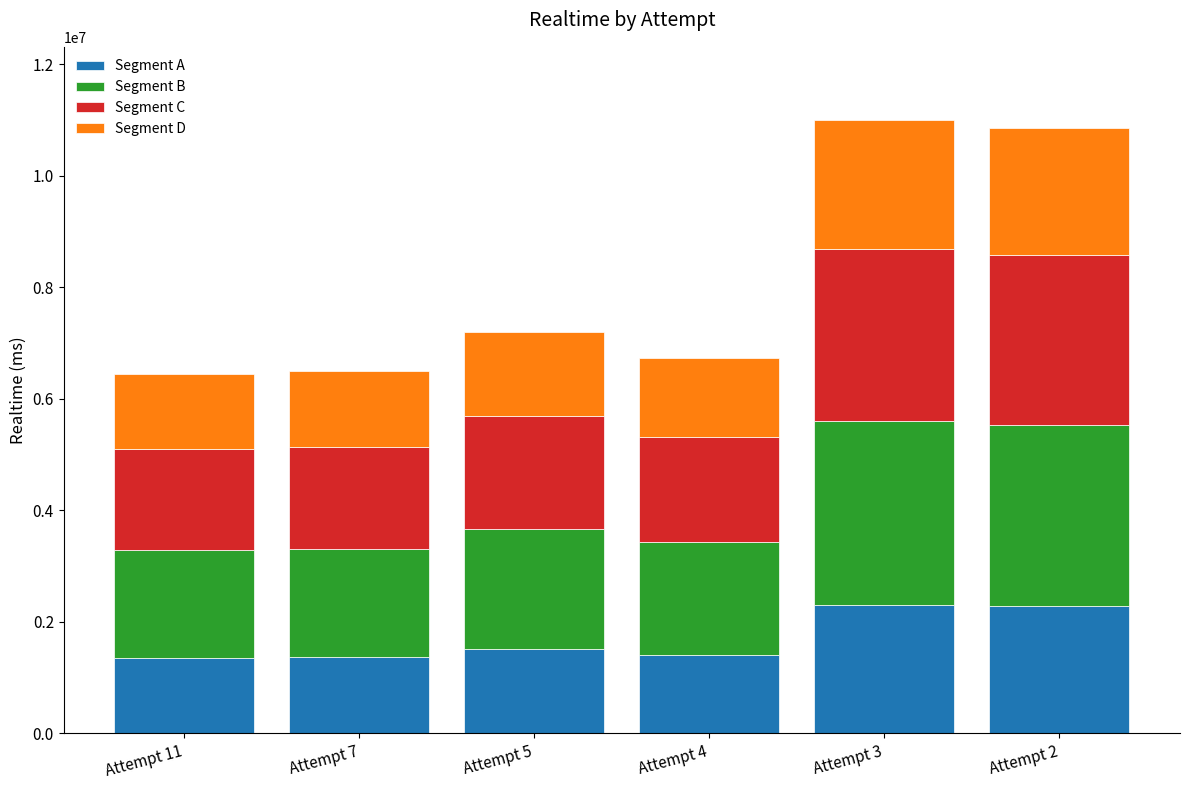

What is the minimum value for Segment A?

1353933.4